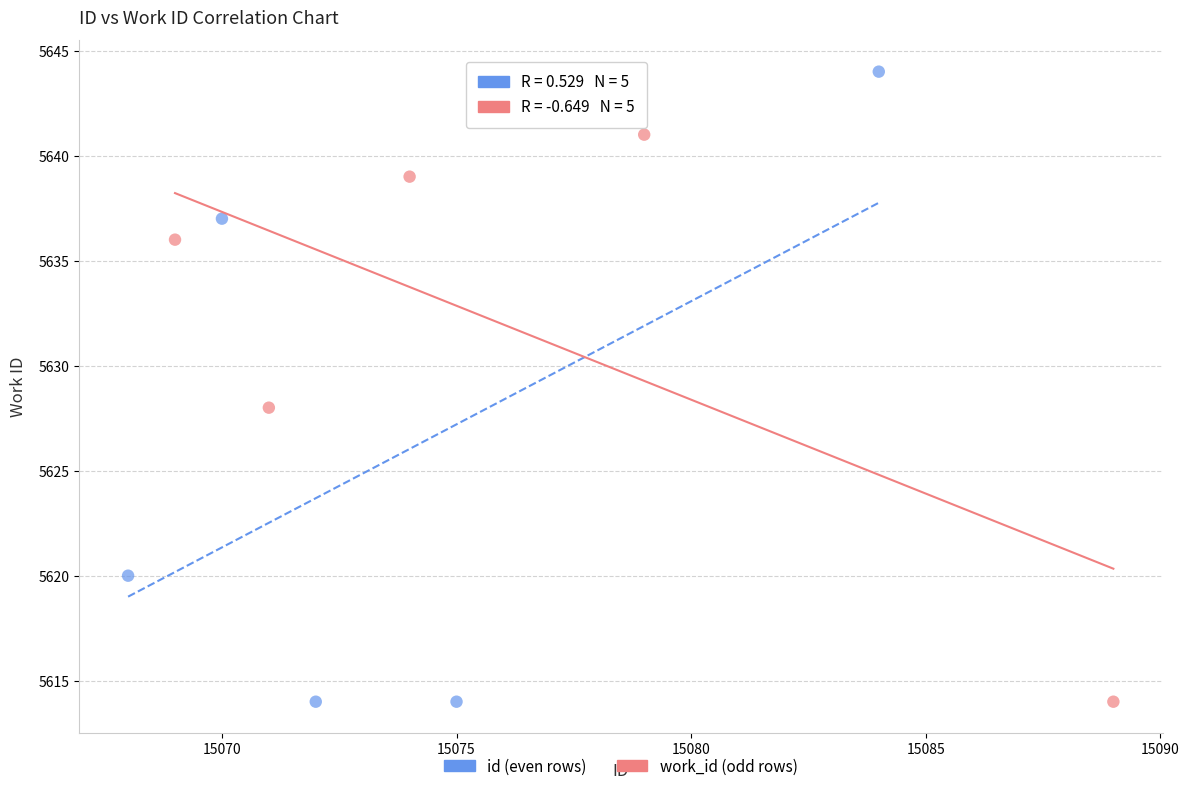

Which series contains the highest Y value?

id (even rows)